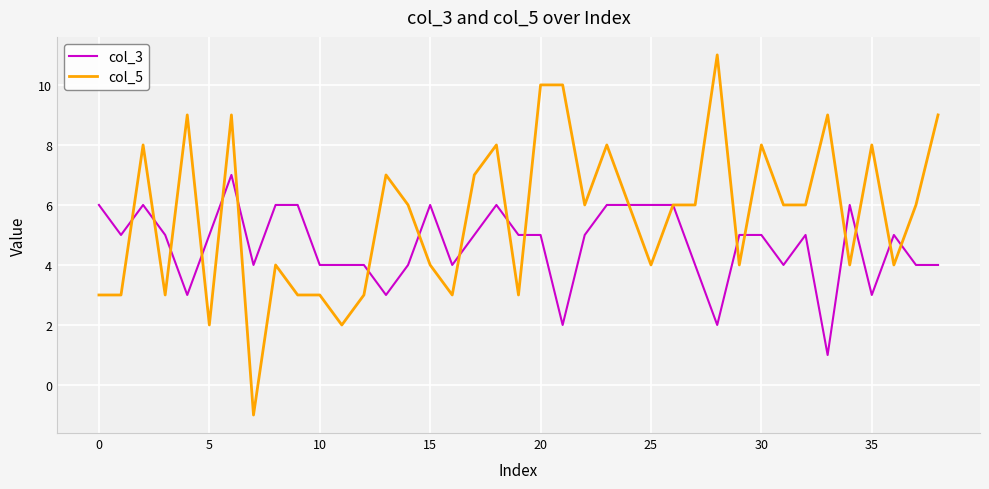

Which series has the largest total across all categories?

col_5